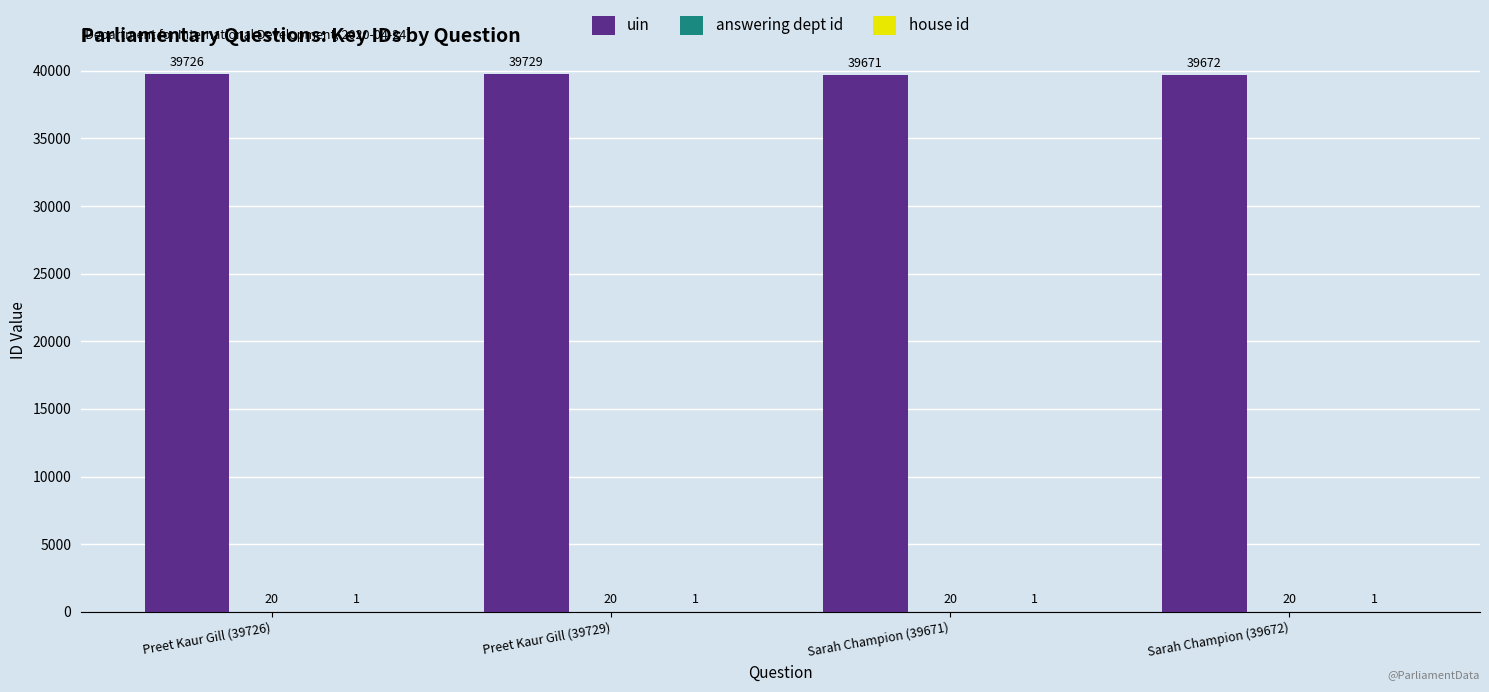

Is it true that uin equals 68992 at Preet Kaur Gill (39729)?

False